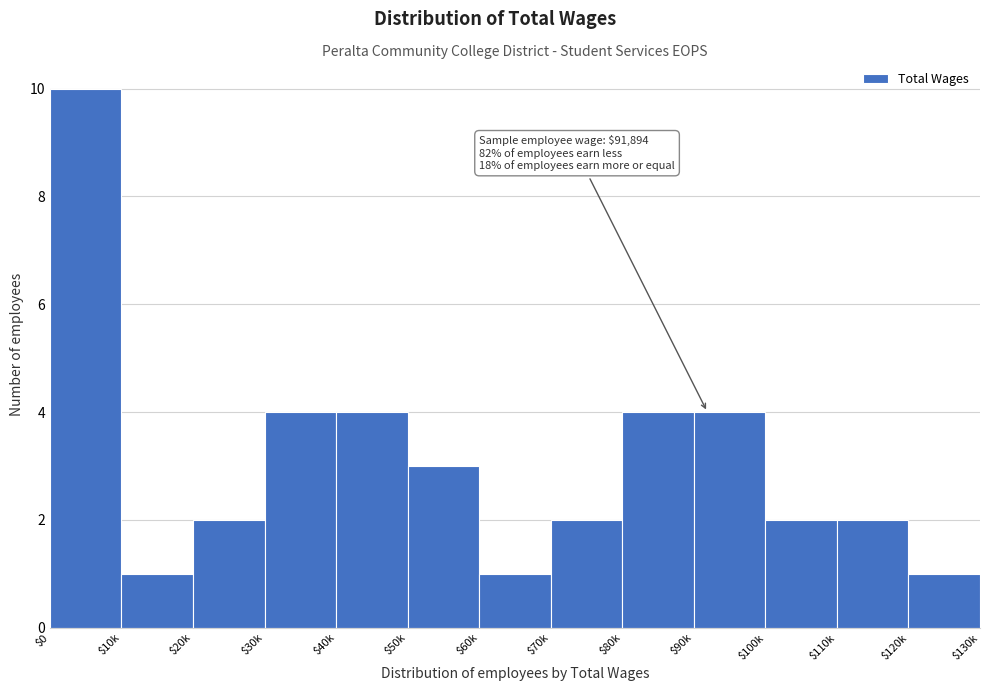

Reading right to left, list all the values displayed in this chart.

1	2	2	4	4	2	1	3	4	4	2	1	10